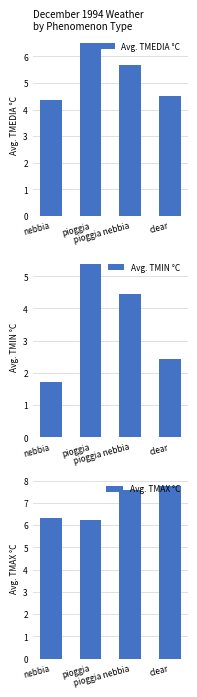

What is the sum of all Avg. TMAX °C values?

27.9